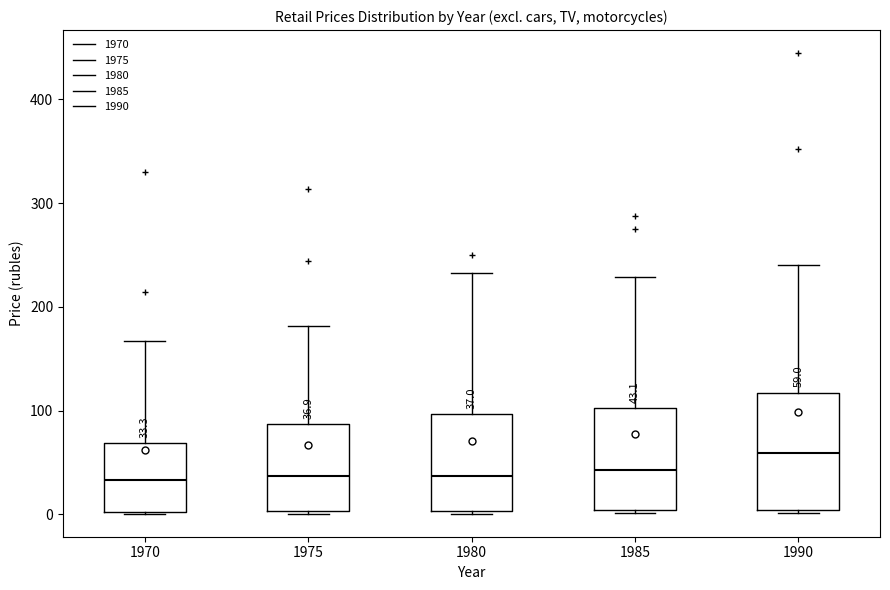

Comparing the boxes themselves (not the whiskers), which one is the tallest?

1990